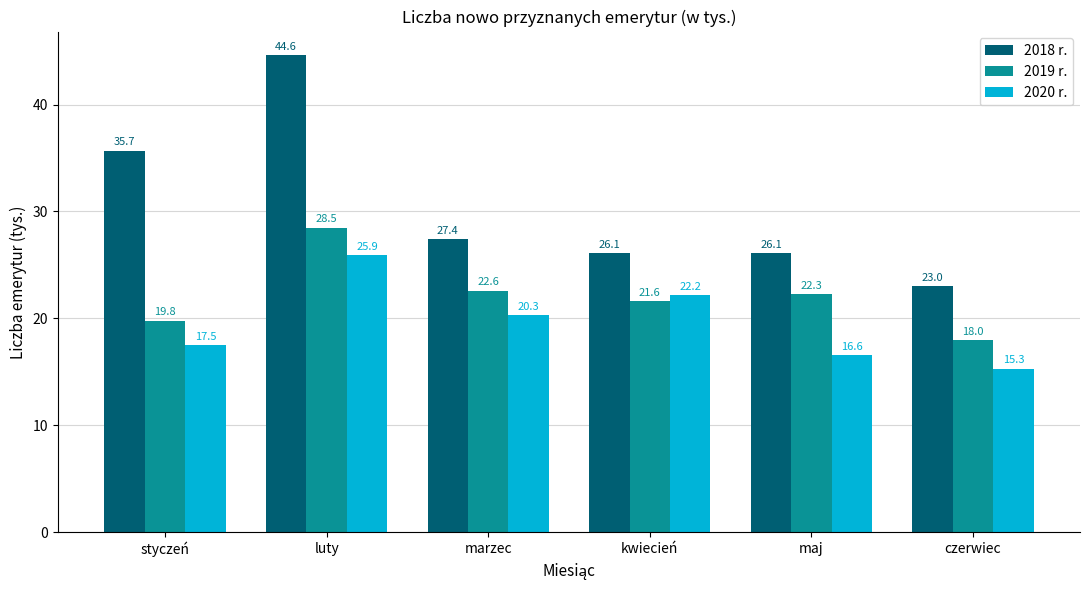

Rank the series at maj from highest to lowest value.

2018 r., 2019 r., 2020 r.